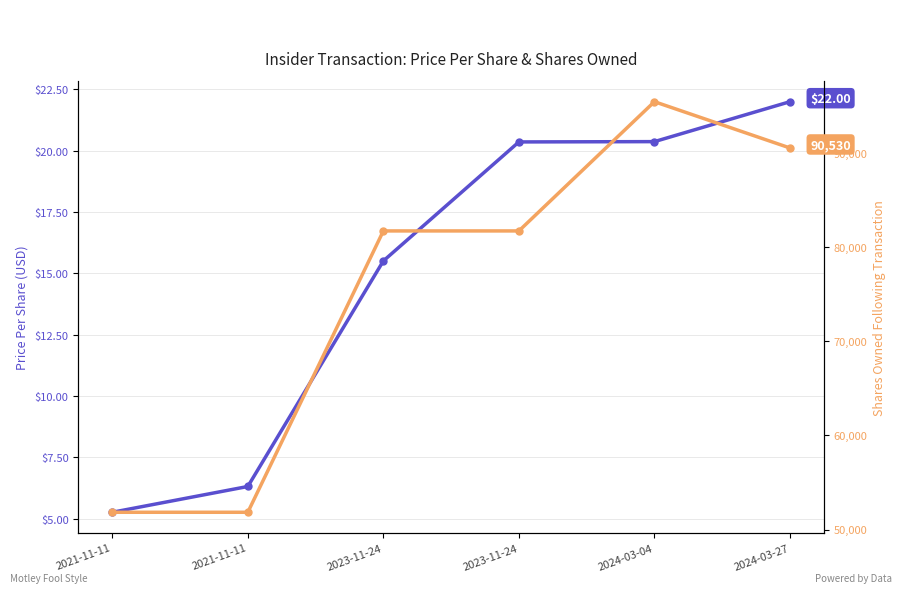

What are all the series names shown in the legend?

transactionPricePerShare, sharesOwnedFollowingTransaction